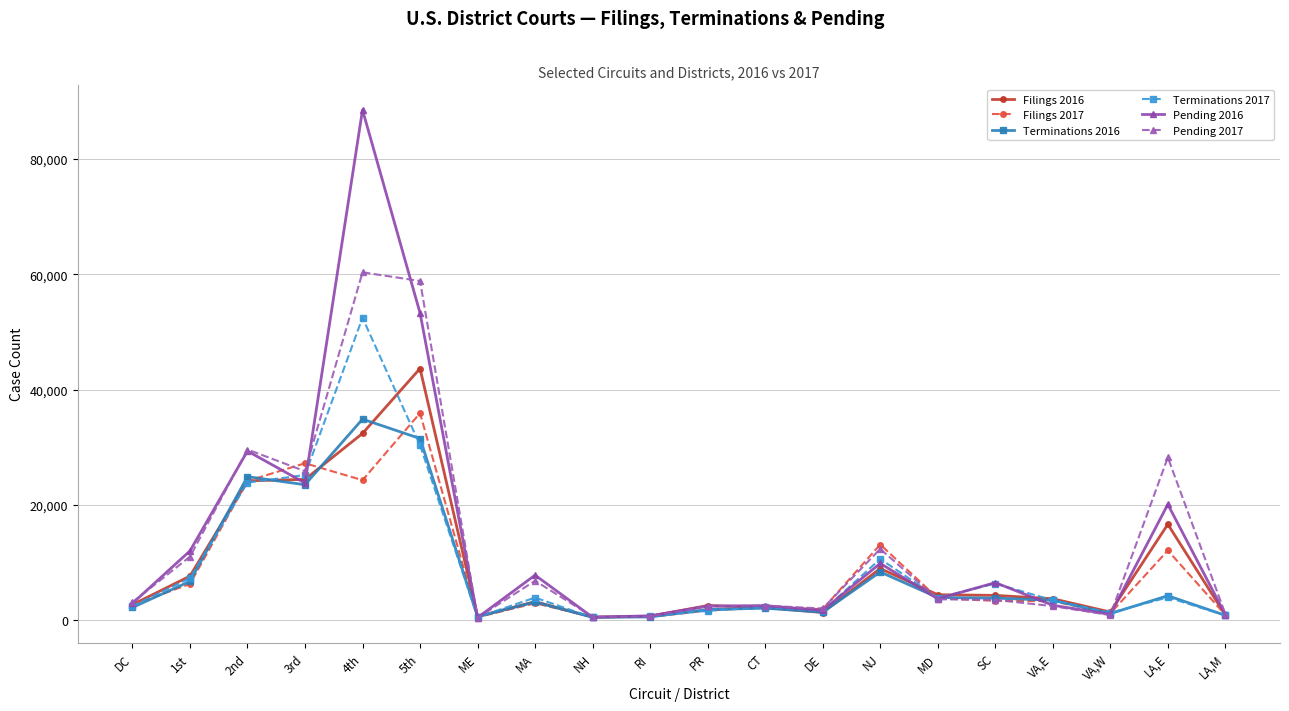

Which series has the largest range (max minus min)?

Pending 2016